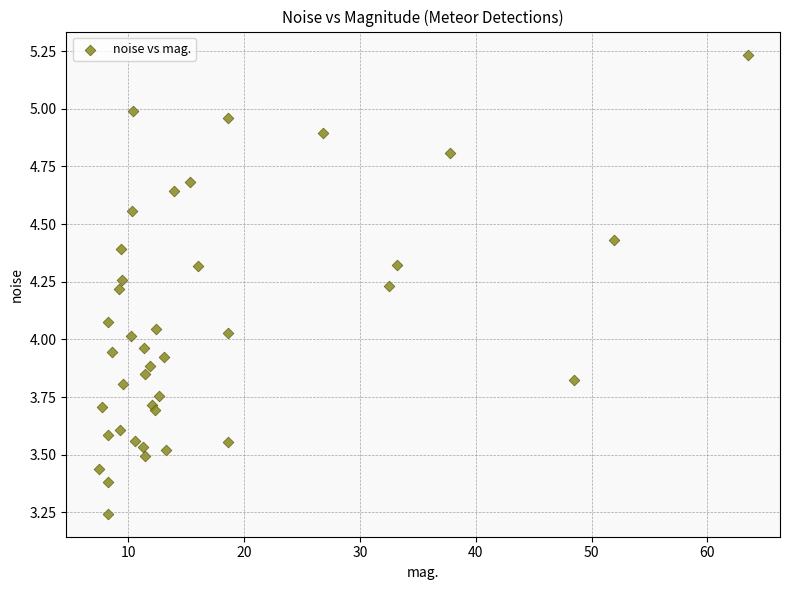

What is the range of X values (max minus min)?

56.0